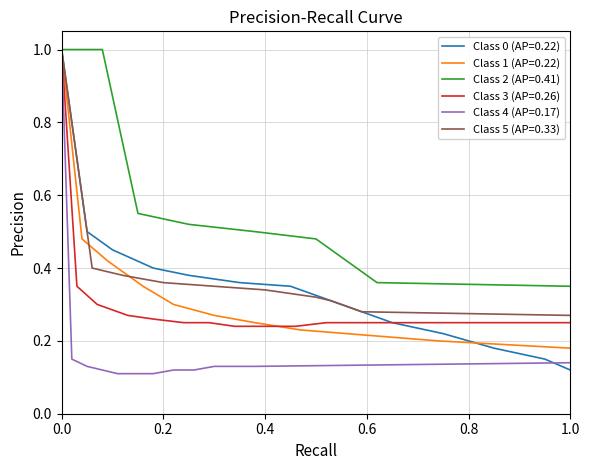

Which category has the lowest value in the Class 0 (AP=0.22) series?

1.0